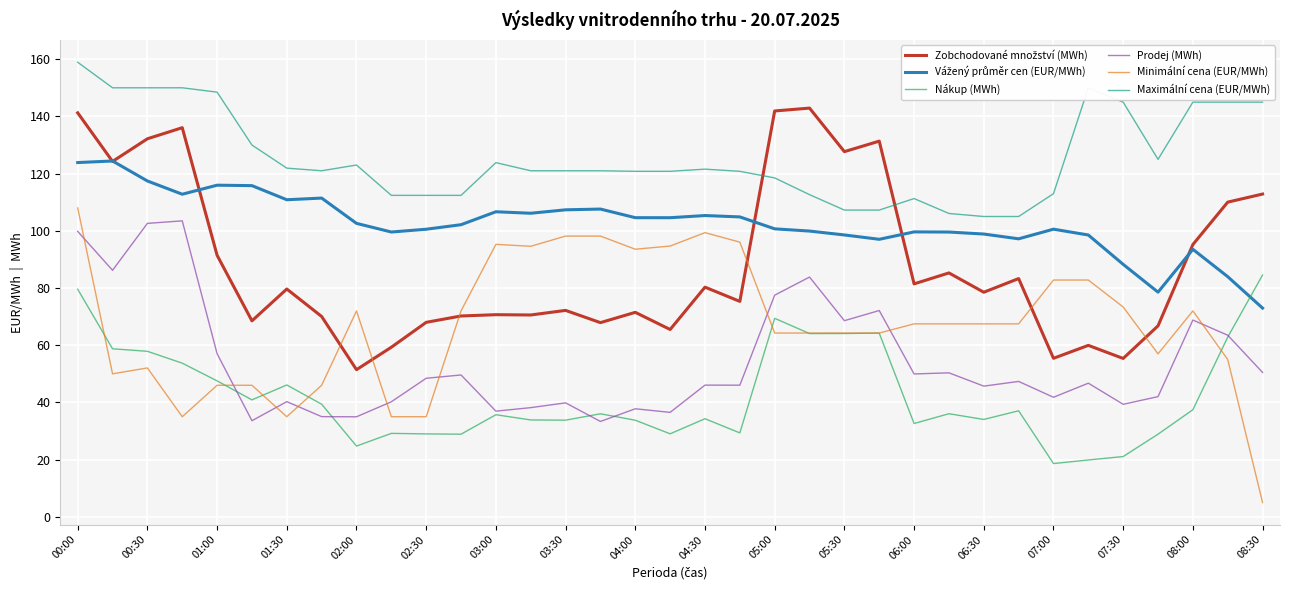

Which series has the largest total across all categories?

Maximální cena (EUR/MWh)